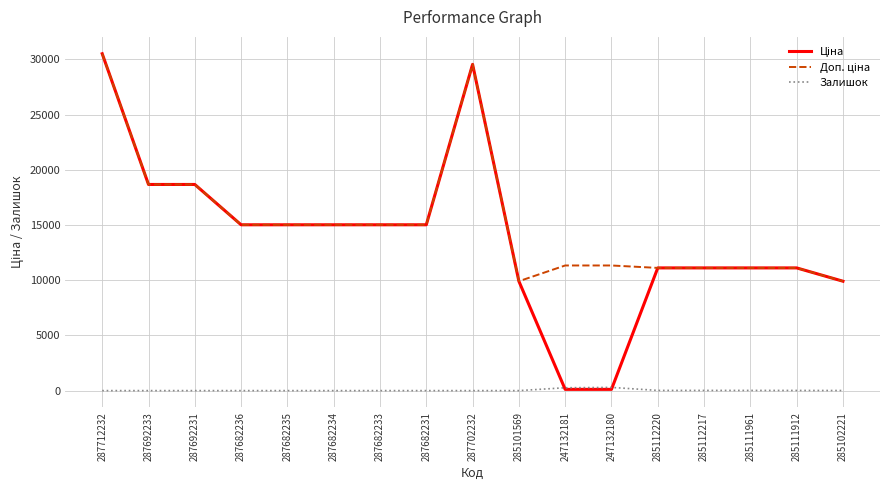

Where is the first local maximum for Доп. ціна?

287702232